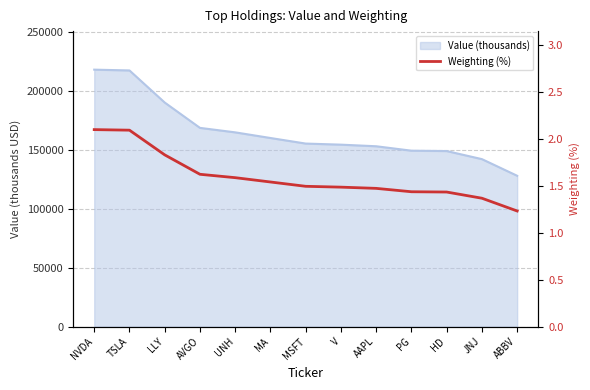

True or false: the data has more than 0 interior local peaks.

False